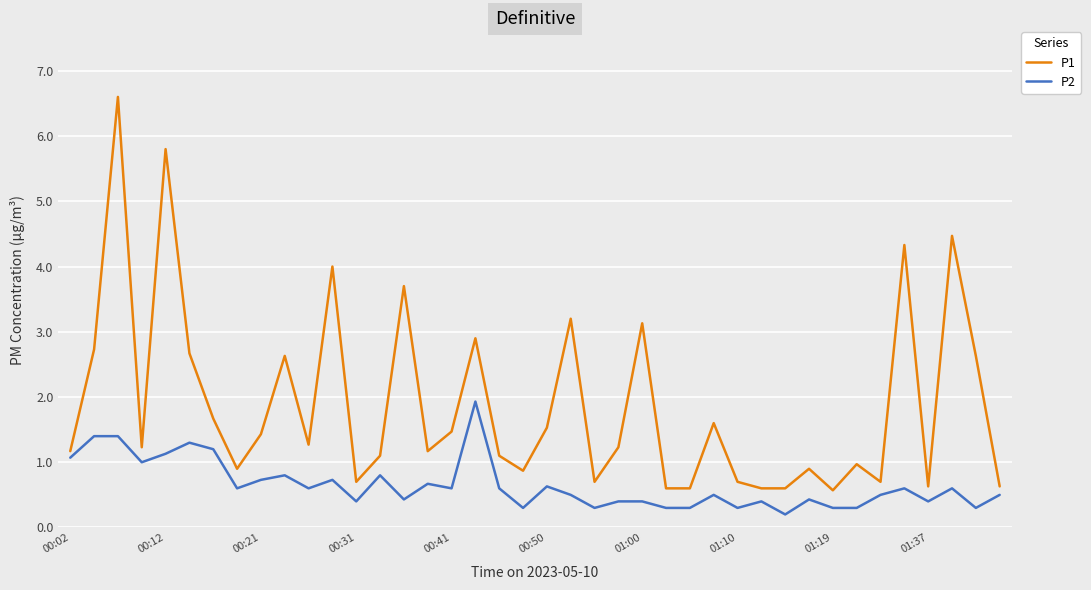

Rank the series by their maximum value, from lowest to highest.

P2, P1